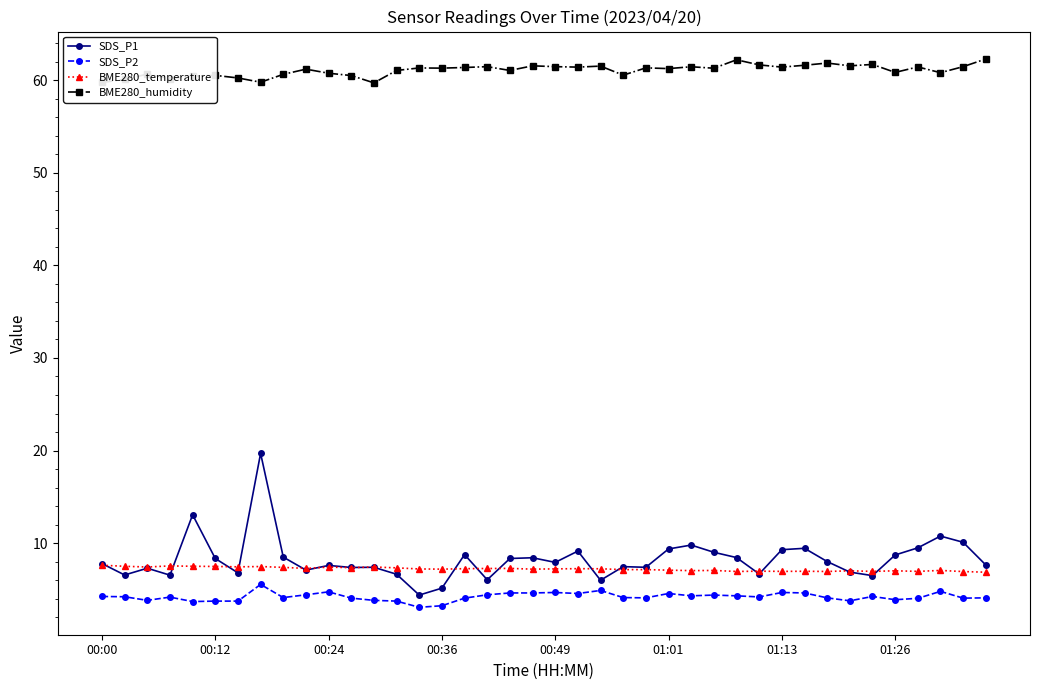

True or false: SDS_P1 and SDS_P2 cross at least once.

False